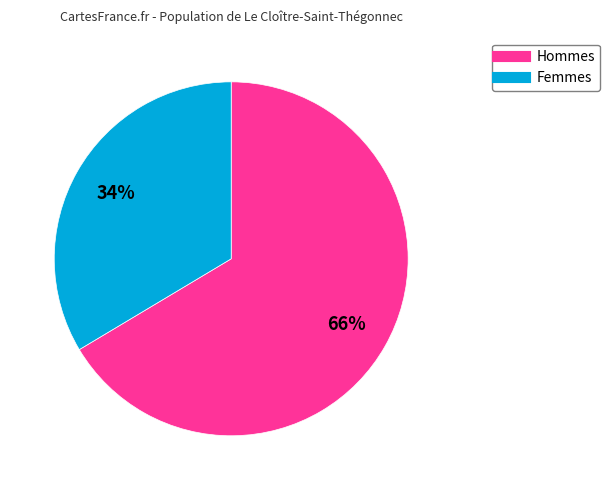

Does any single category account for the majority?

Yes